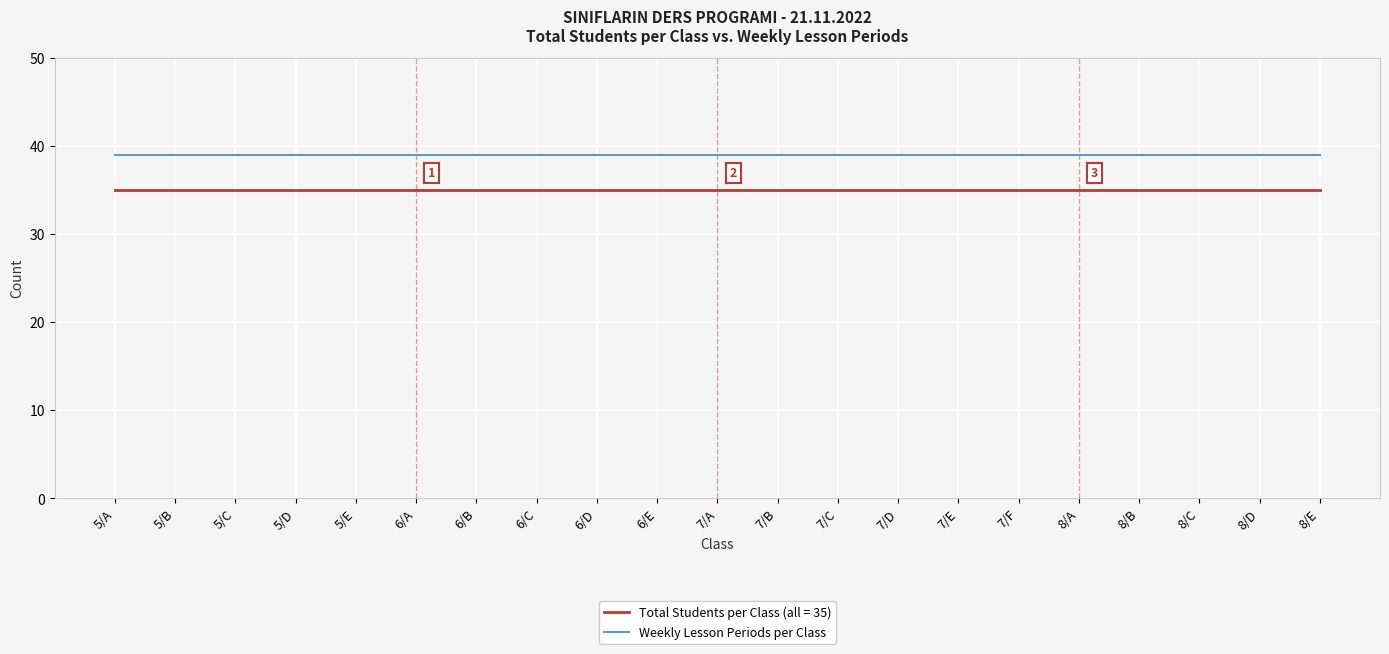

The Weekly Lesson Periods per Class series shows 39 at 6/D. True or false?

True